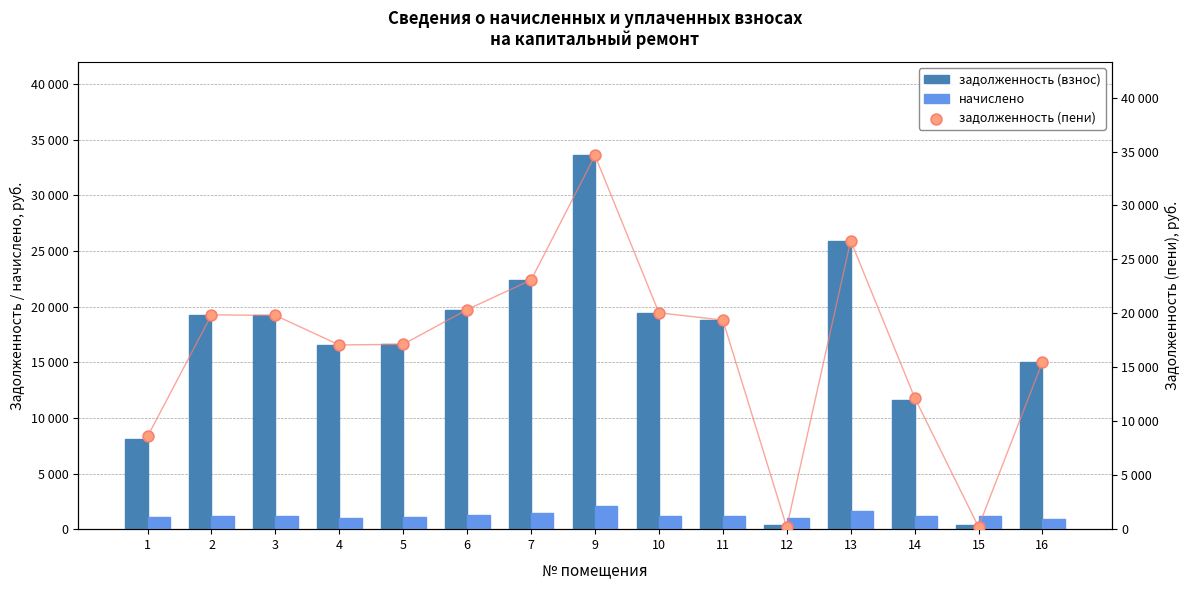

Which series contains the highest Y value?

задолженность (пени)